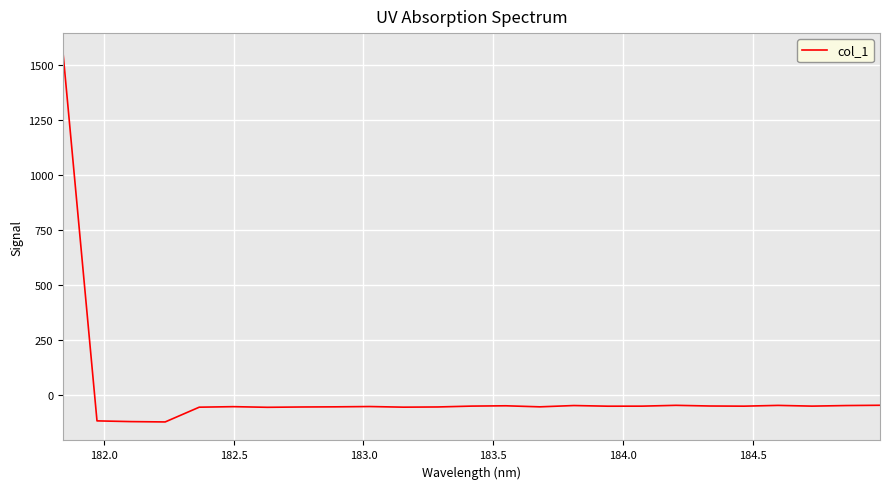

What is the average value?

4.7